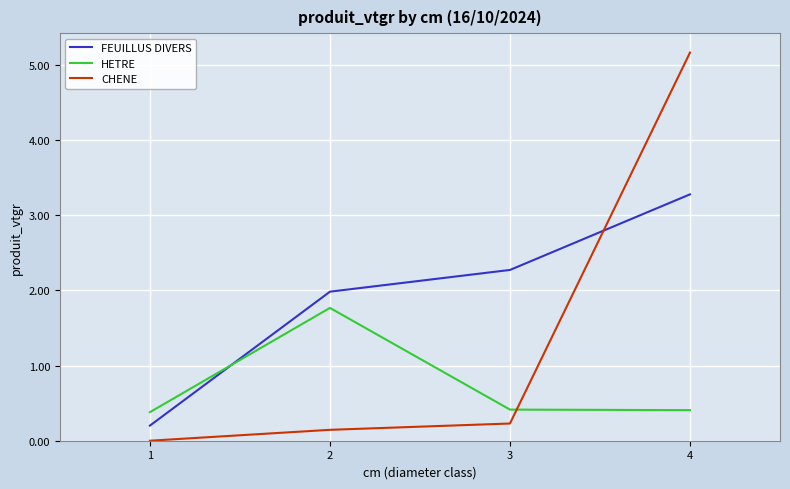

True or false: FEUILLUS DIVERS has more than 2 points higher than both neighbors.

False